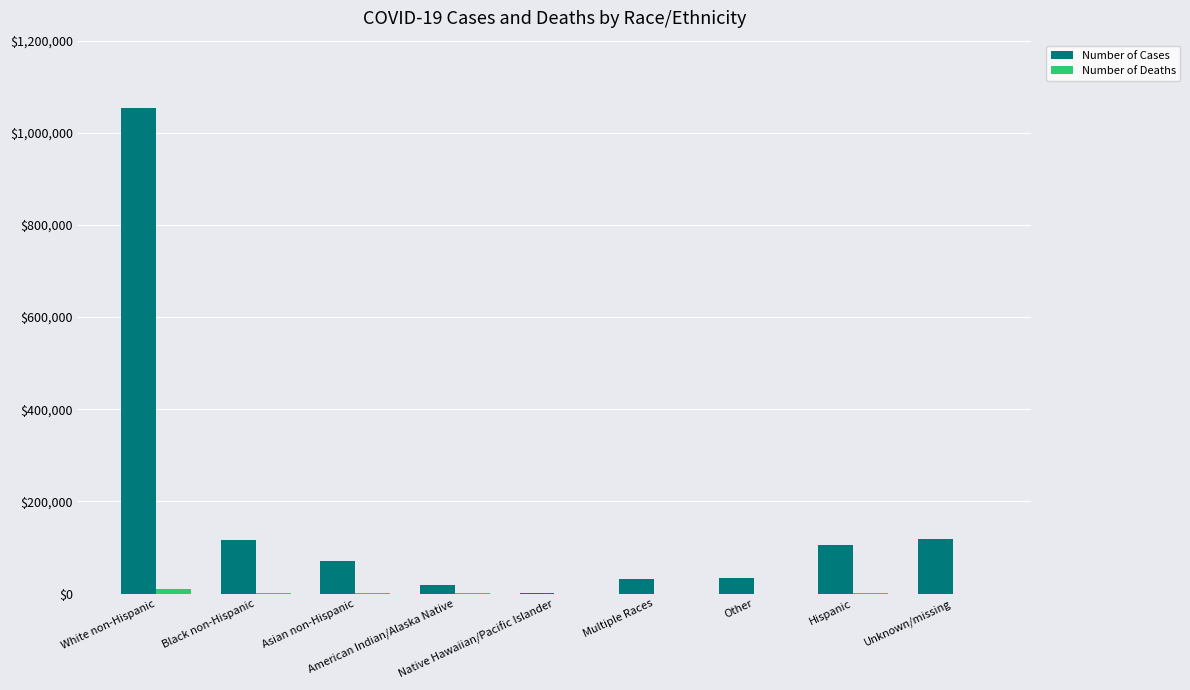

What is the maximum value for Number of Cases?

1054834